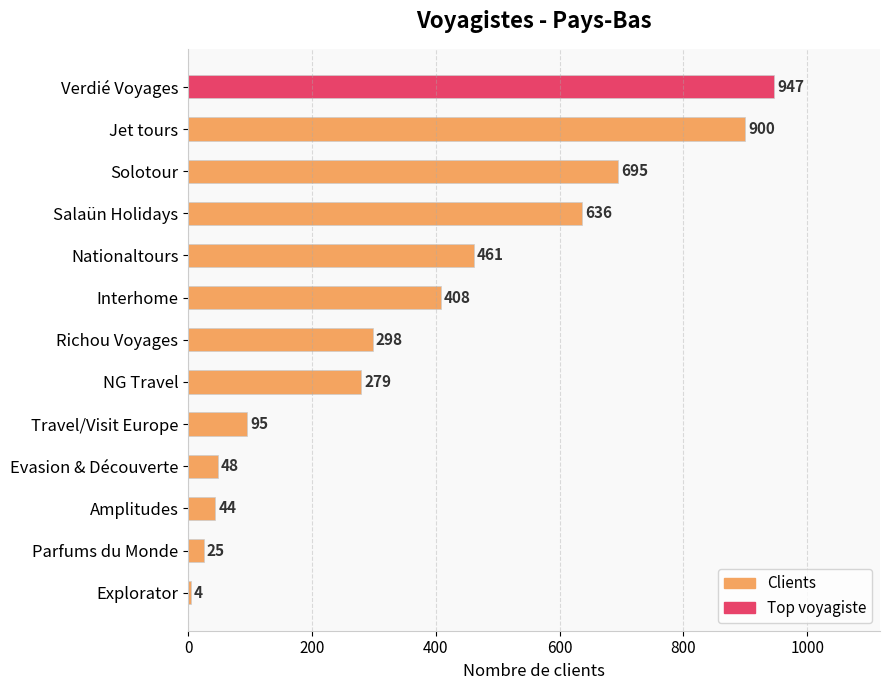

What is the label of the 8th bar from the top?

NG Travel